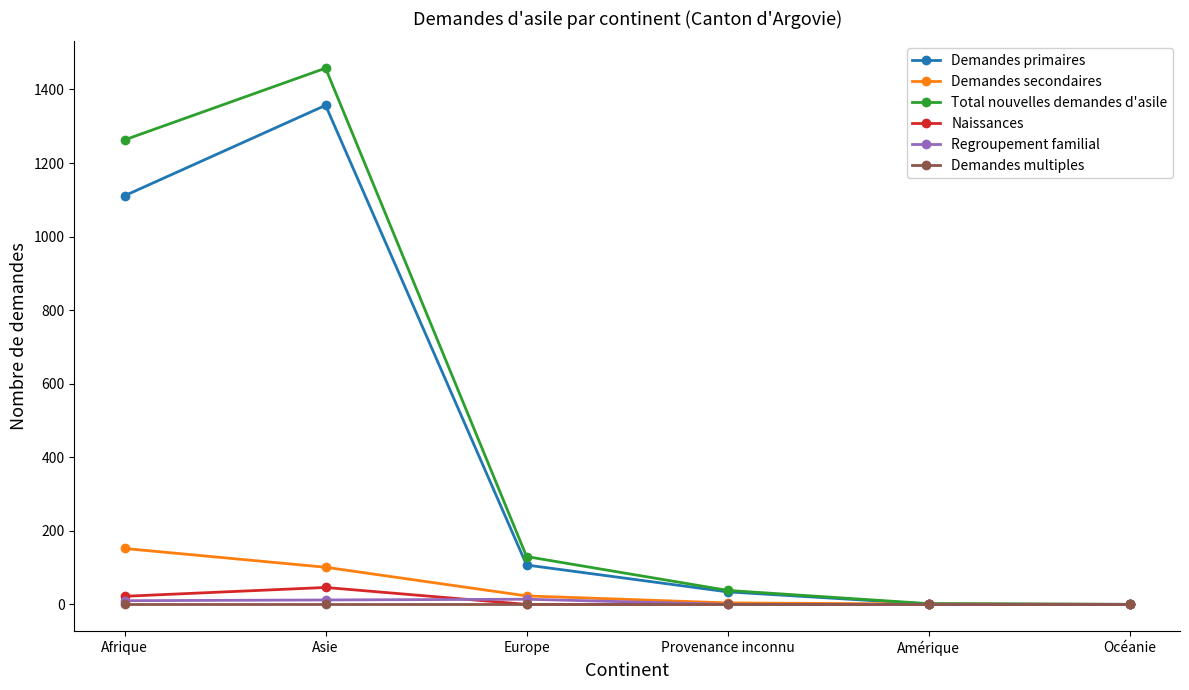

True or false: Total nouvelles demandes d'asile has more than 0 points higher than both neighbors.

True